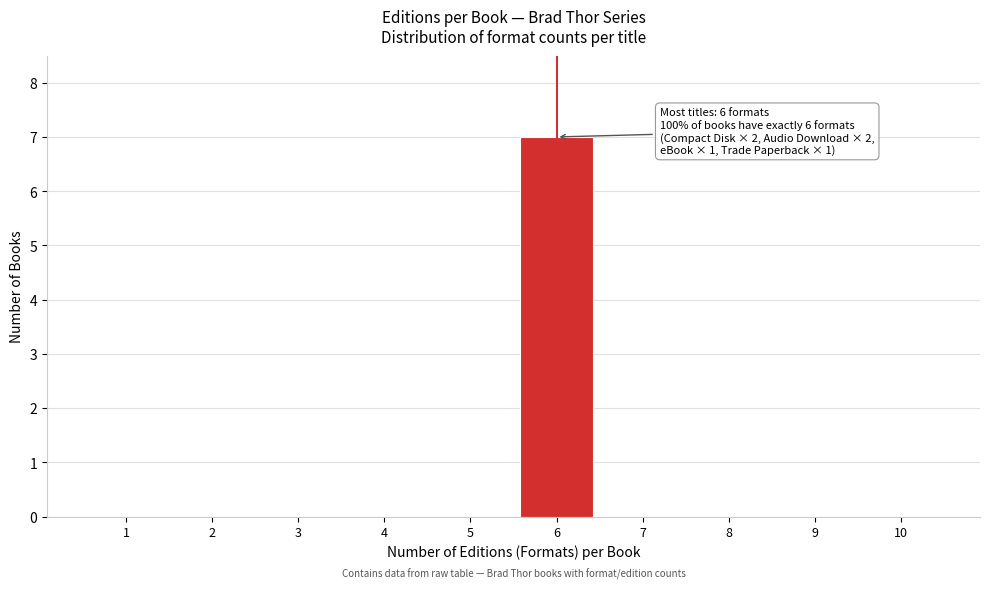

Reading right to left, transcribe all the data shown in this chart.

10=0	9=0	8=0	7=0	6=7	5=0	4=0	3=0	2=0	1=0